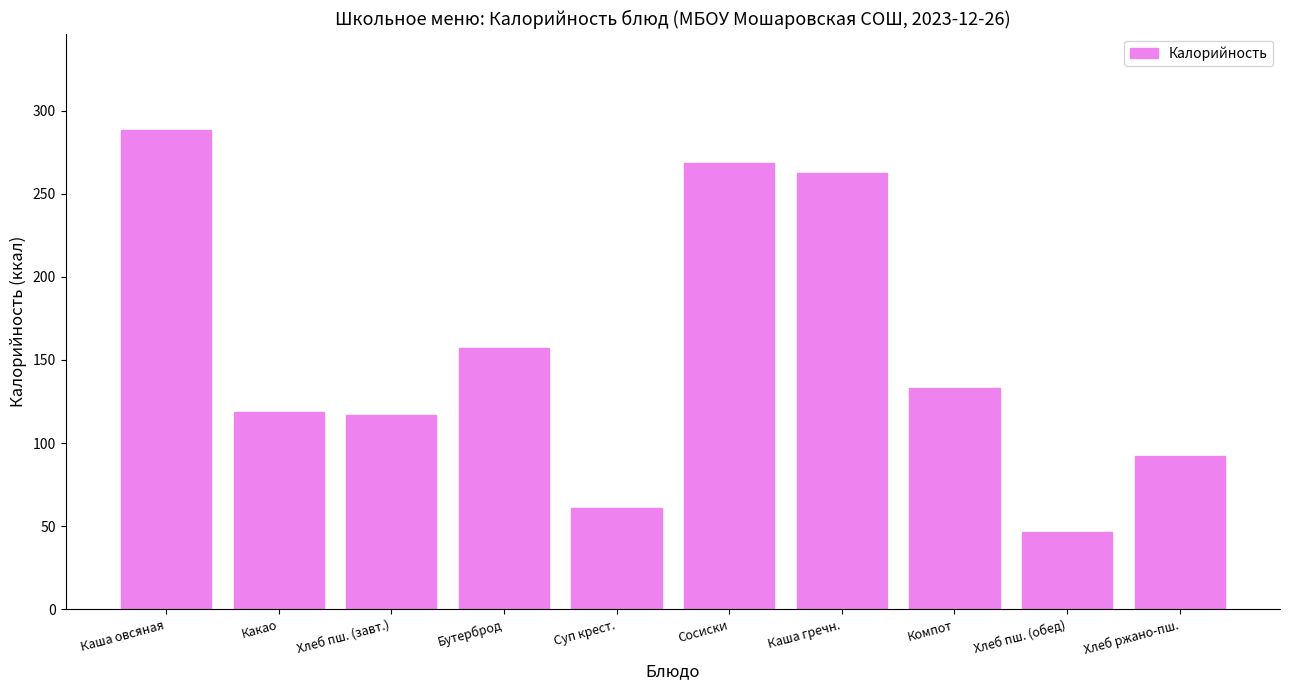

Is it true that the value at Каша овсяная is 288.6?

True